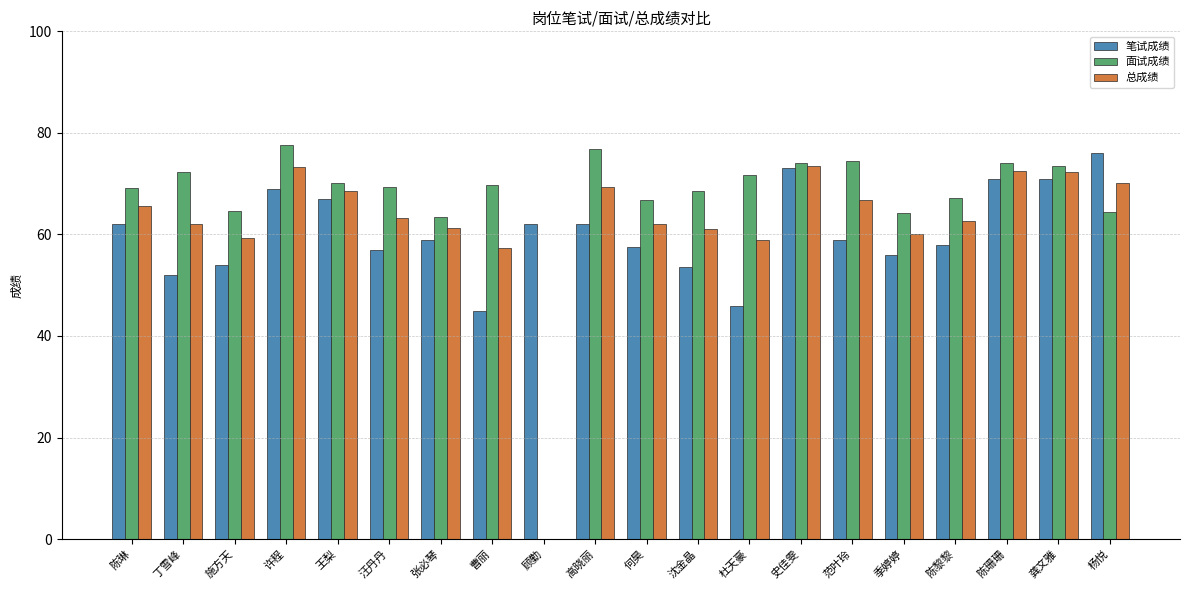

The 总成绩 series shows 58.9 at 杜天豪. True or false?

True